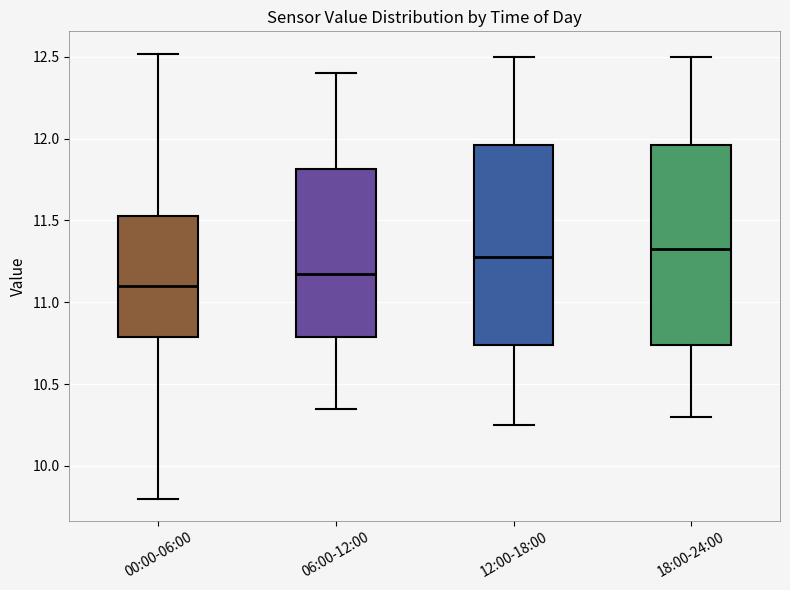

Which box has the lowest median line?

00:00-06:00